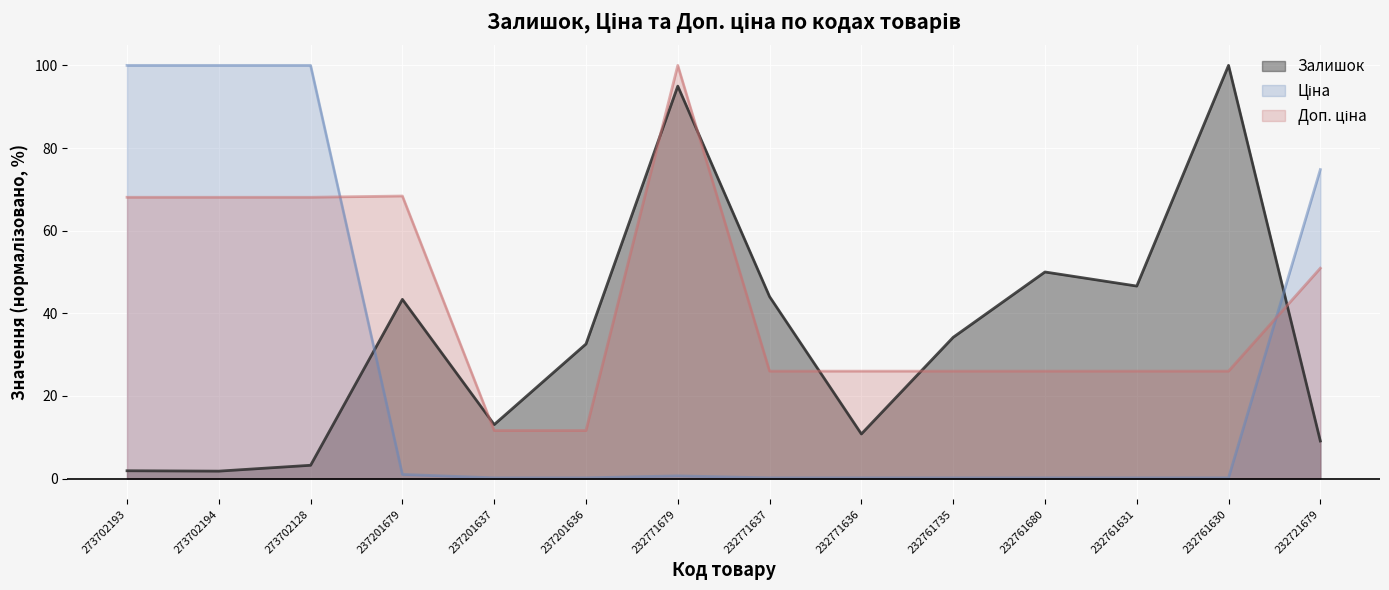

Reading right to left, list all the values displayed in this chart.

Залишок: 9.1	100.0	46.6	50.0	34.2	10.8	44.0	95.0	32.6	13.1	43.4	3.2	1.8	1.9
Ціна: 74.8	0.2	0.2	0.2	0.2	0.2	0.2	0.7	0.2	0.2	1.0	100.0	100.0	100.0
Доп. ціна: 50.9	26.0	26.0	26.0	26.0	26.0	26.0	100.0	11.6	11.6	68.4	68.1	68.1	68.1